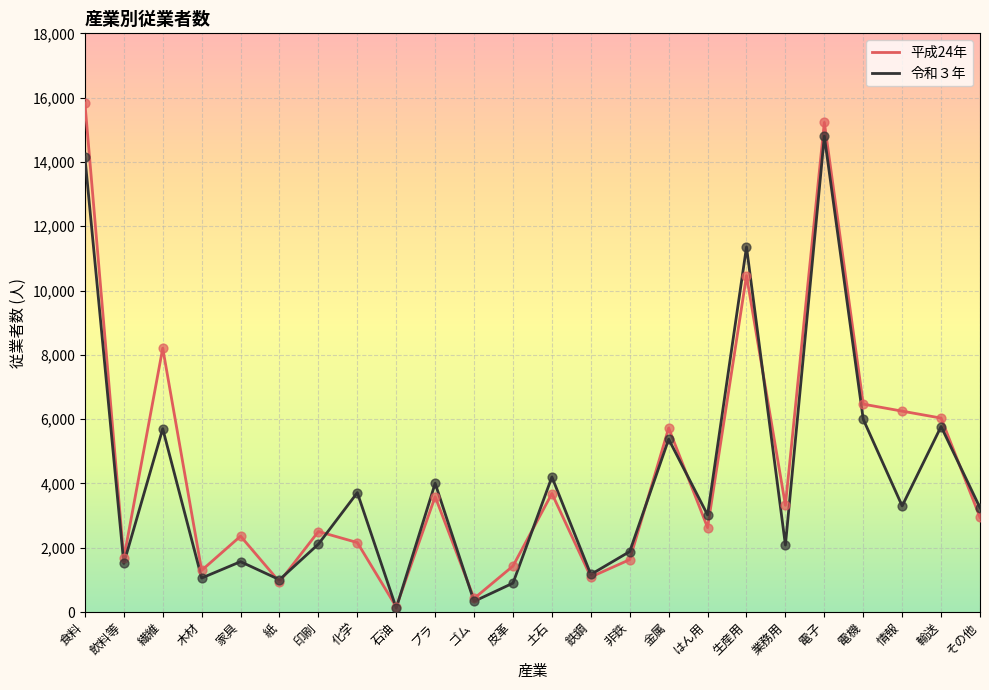

Which series has the largest total across all categories?

平成24年